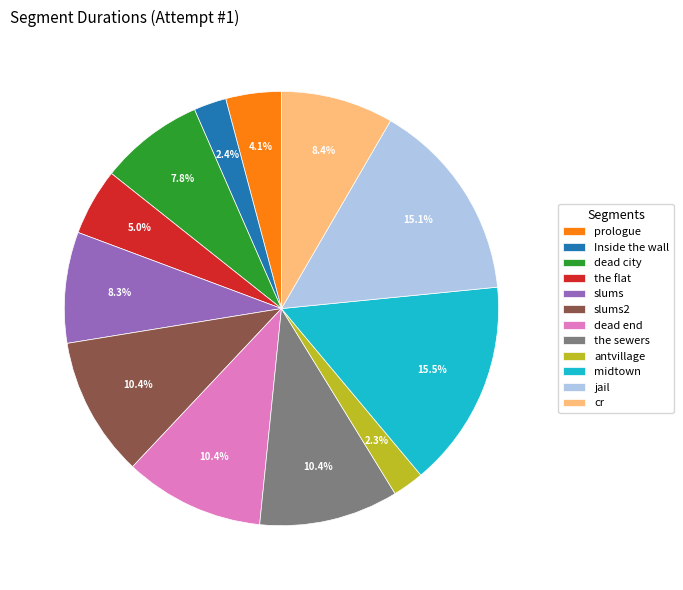

True or false: the sewers accounts for 16% of the total.

False